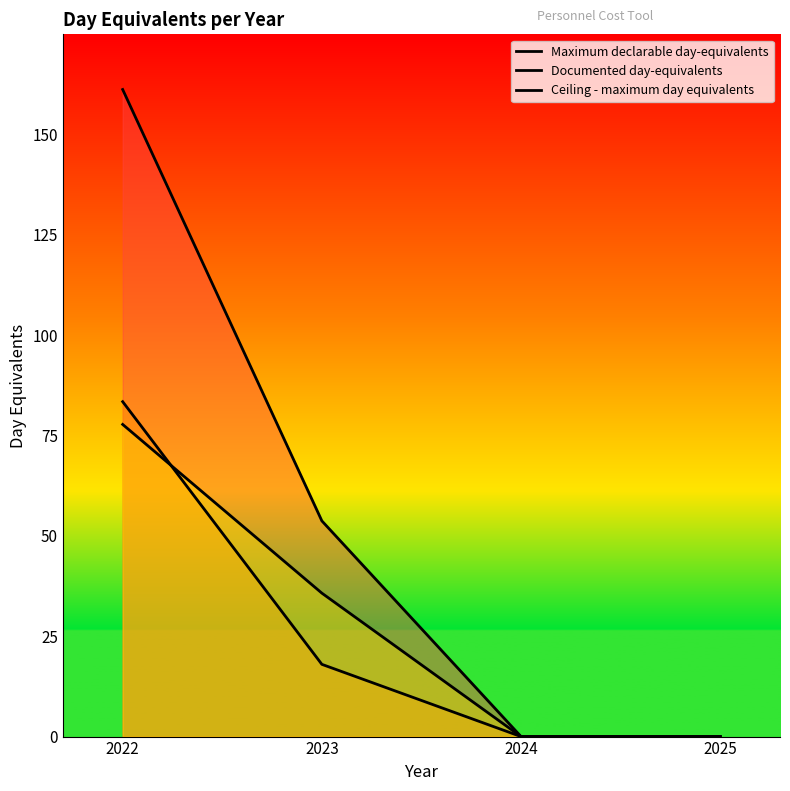

How many distinct data groups are displayed?

3